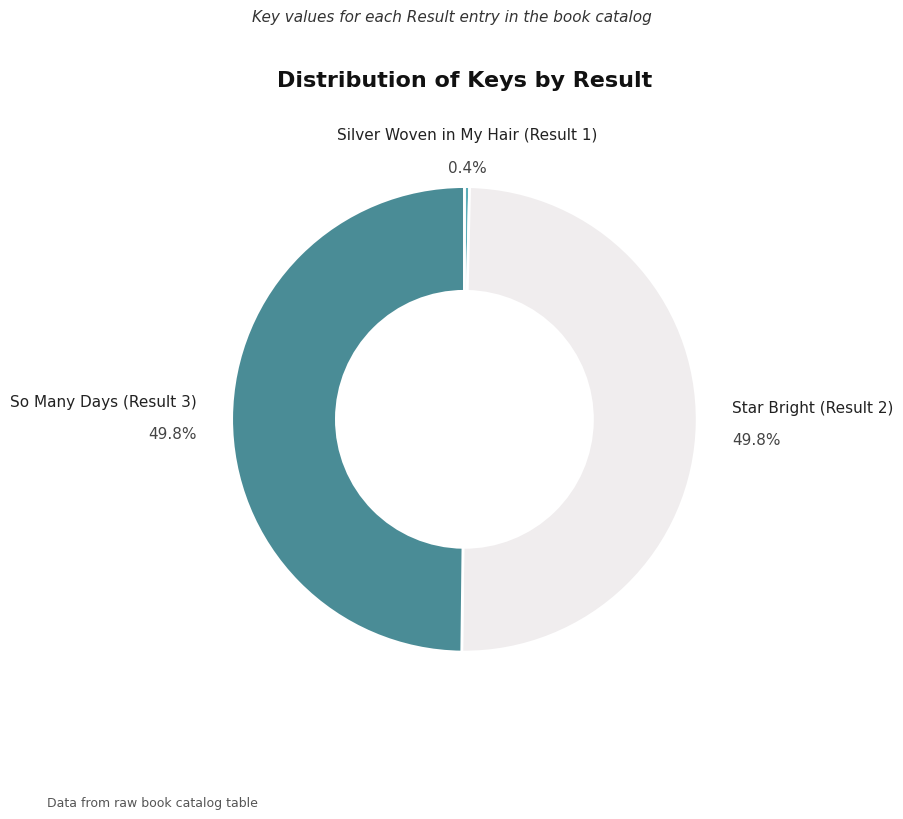

How many segments does this pie chart have?

3